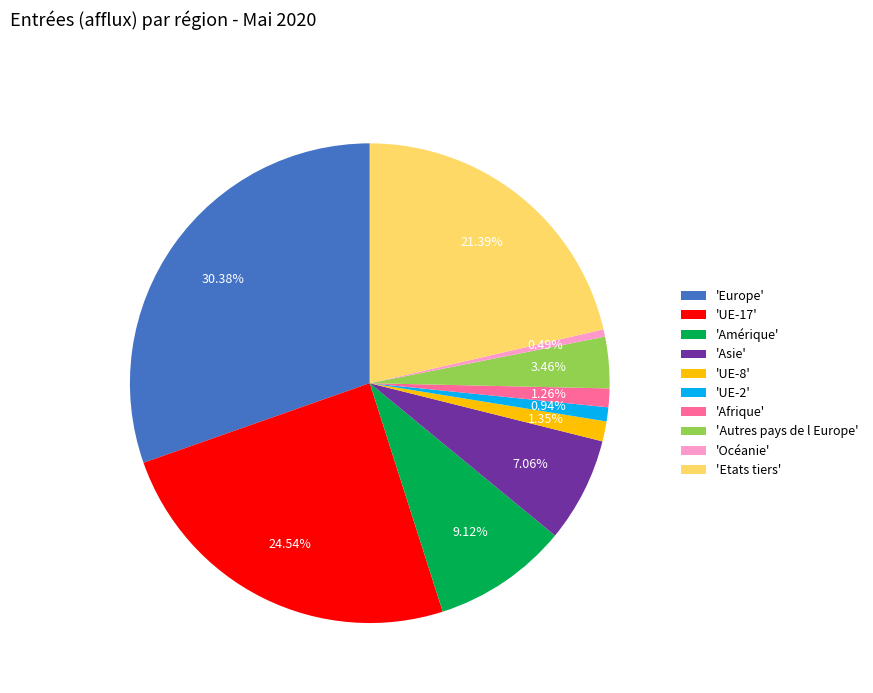

How many segments does this pie chart have?

10